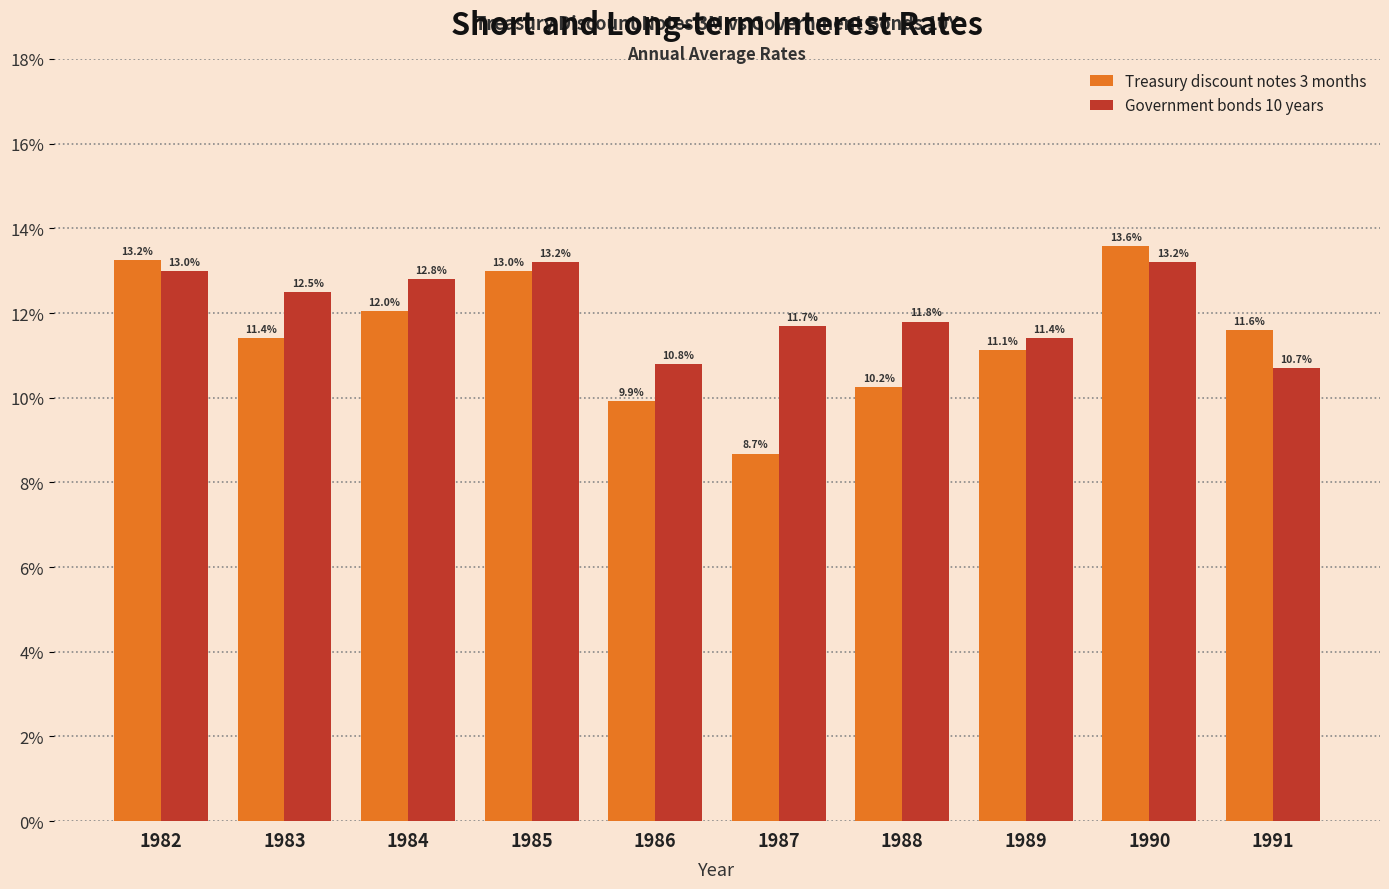

Is it true that Treasury discount notes 3 months equals 15.9 at 1986?

False